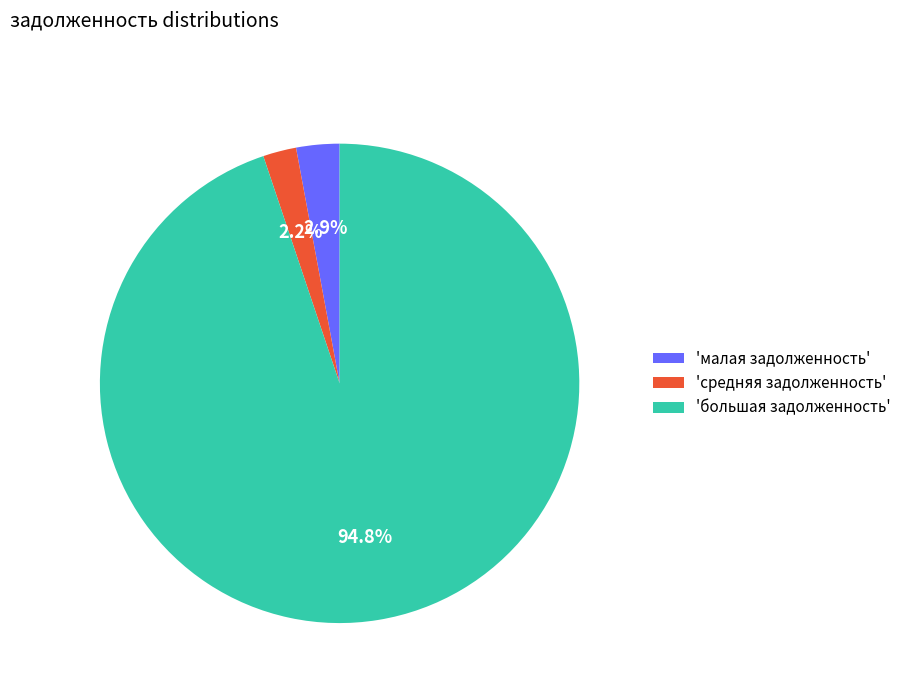

Which slice is the largest?

'большая задолженность'